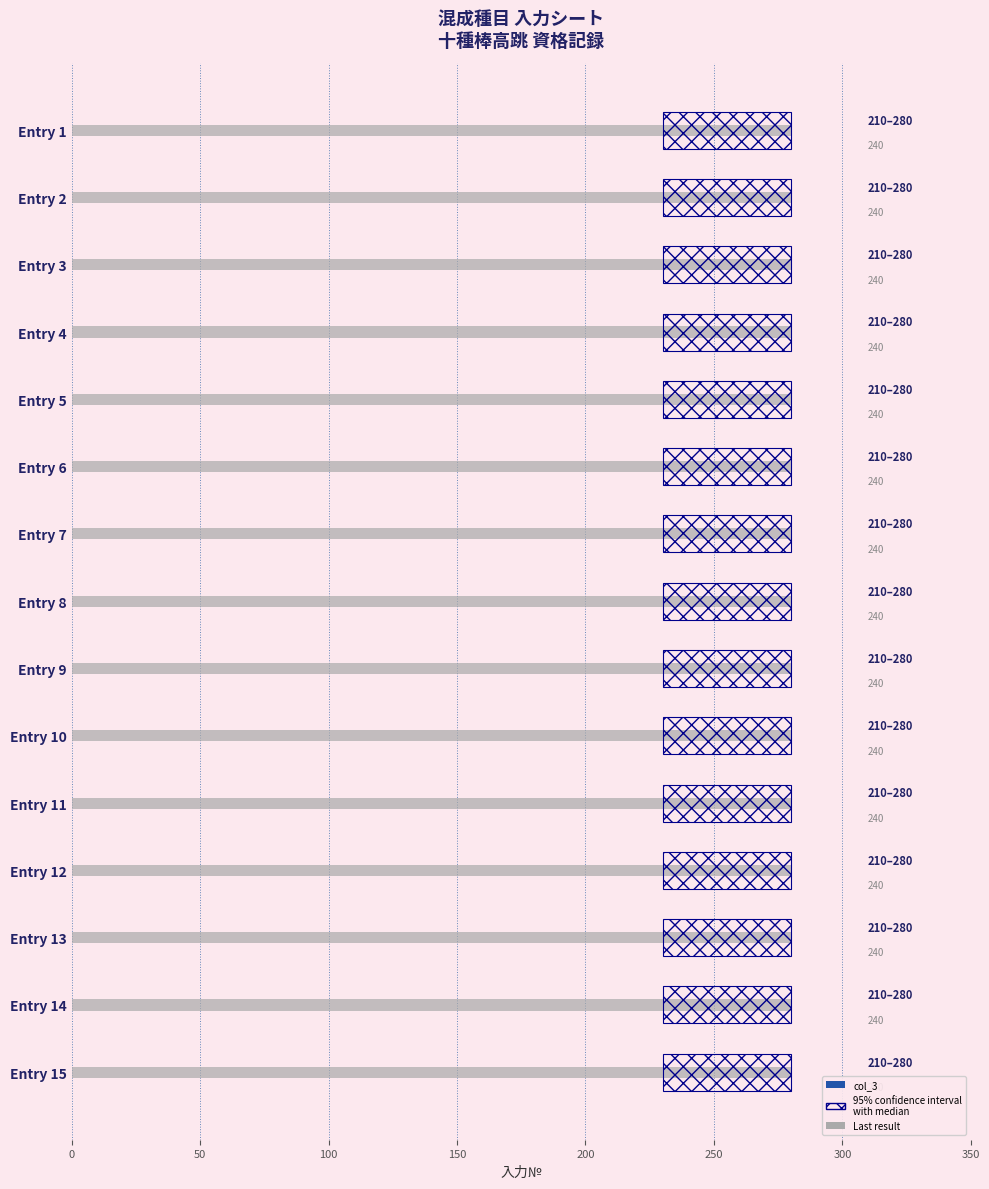

True or false: col_3 has a value of 0.1 at 350.

False